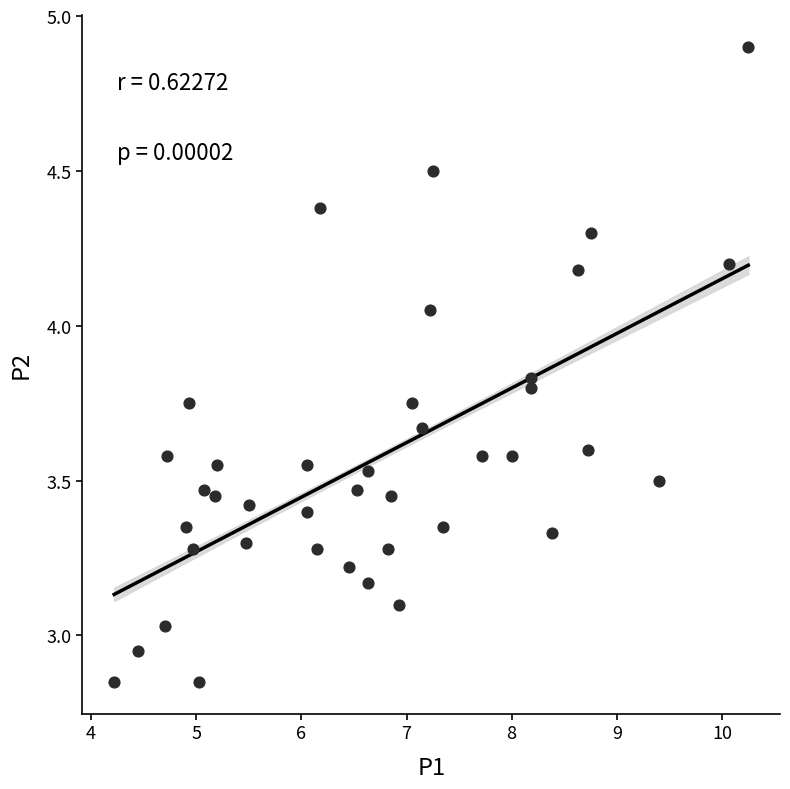

What is the range of X values (max minus min)?

6.0